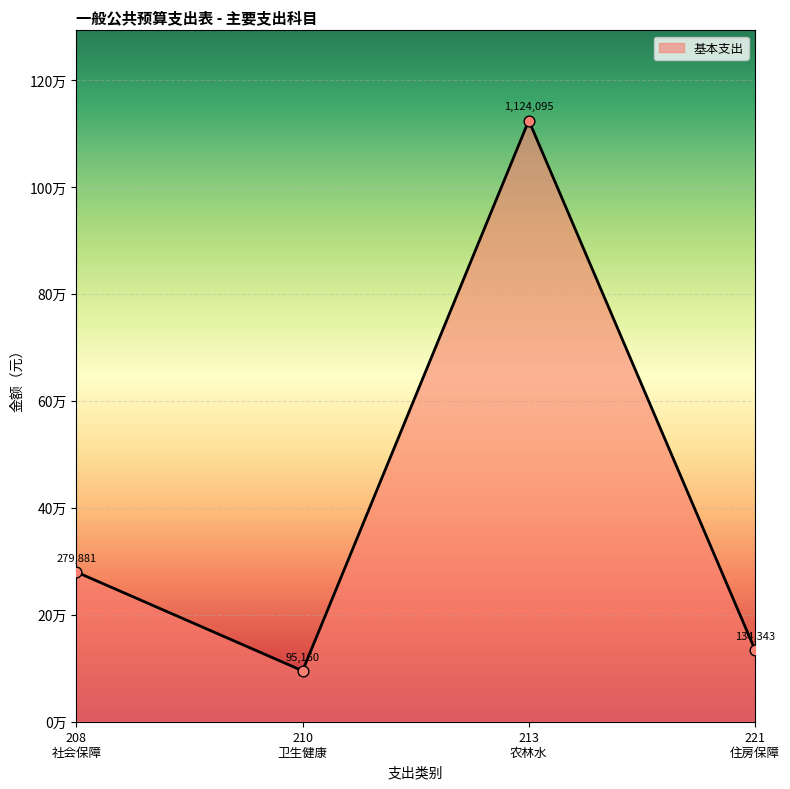

Is this an area chart (filled region under the line)?

Yes